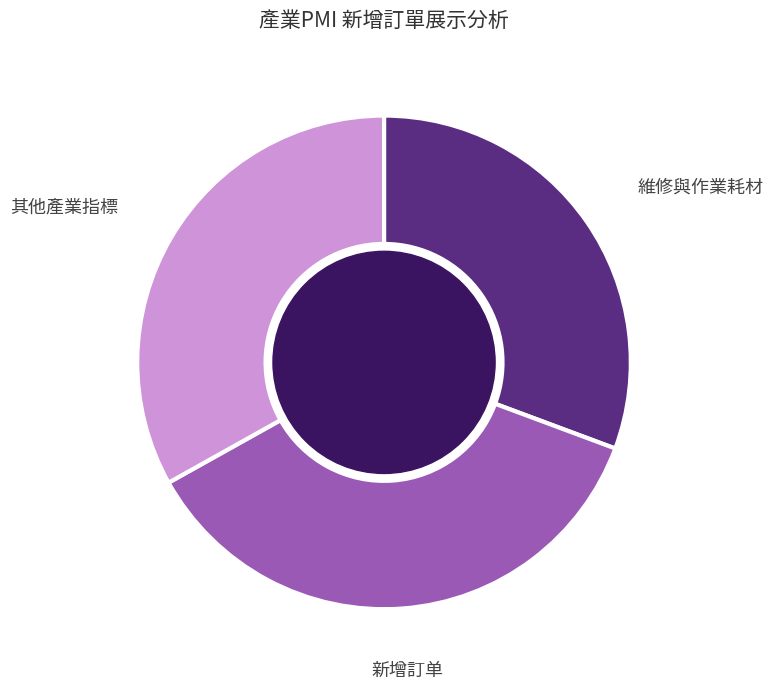

Is there any slice that represents more than half of the pie?

No